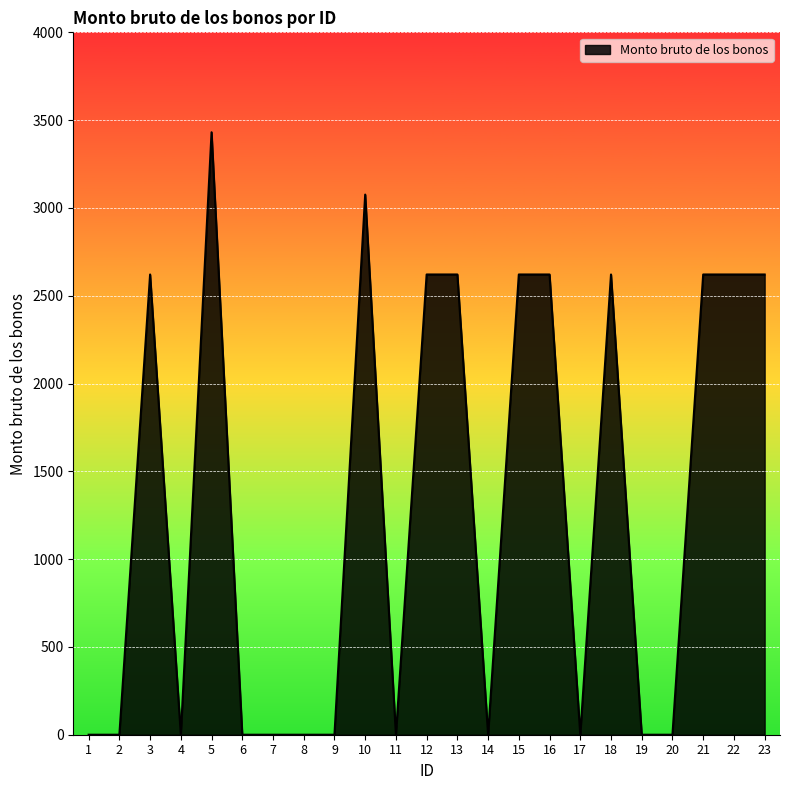

What is the difference between the maximum and minimum values?

3431